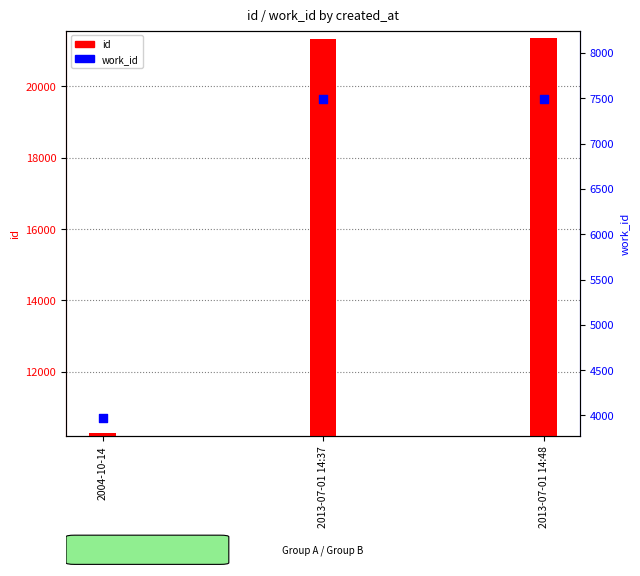

Which series reaches the minimum Y coordinate?

work_id